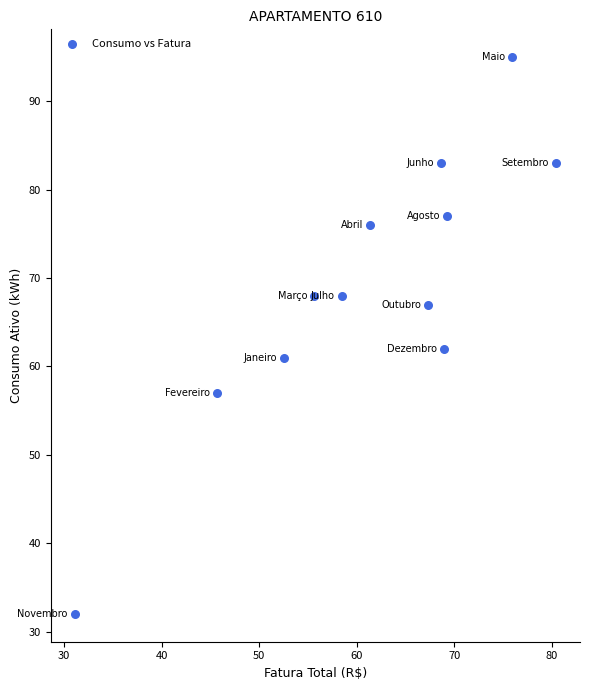

What is the average Y value?

69